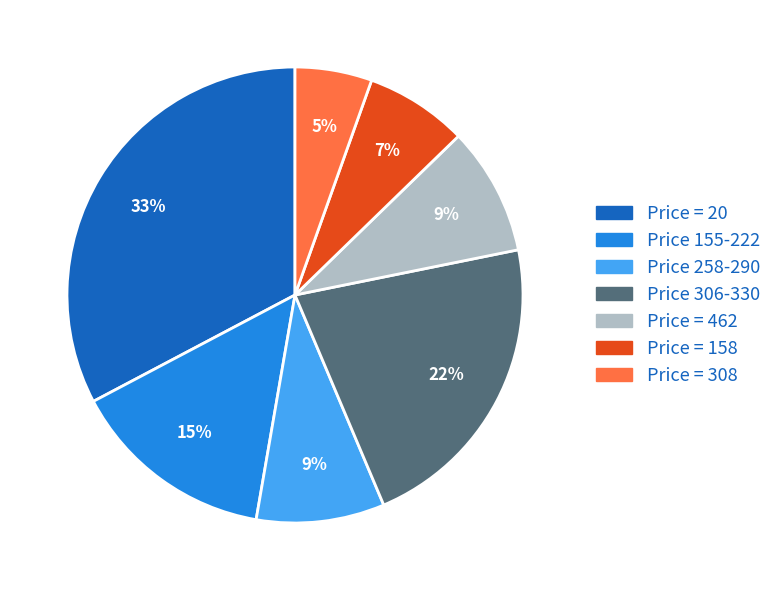

To the nearest percent, what is the average slice percentage?

14%